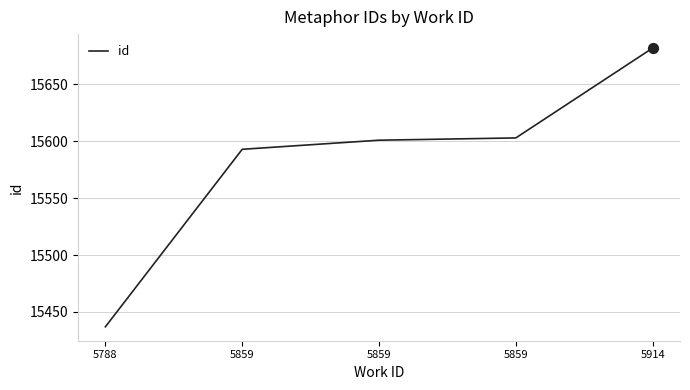

Count the number of data series in this chart.

1